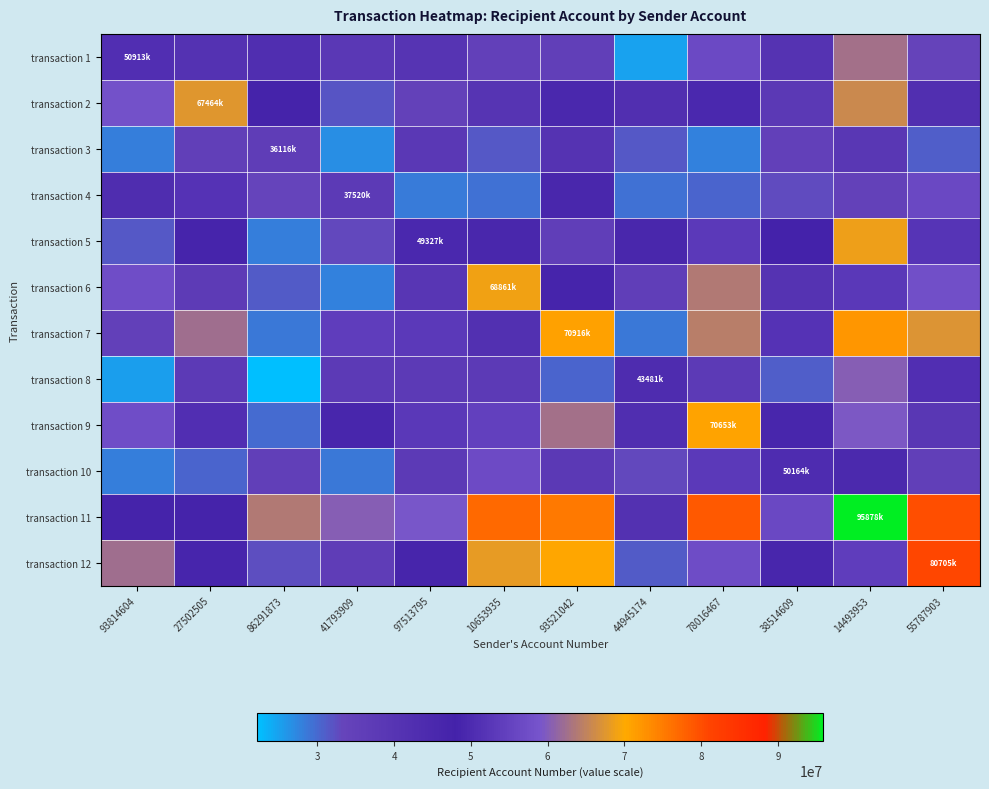

How many series are shown in this chart?

12